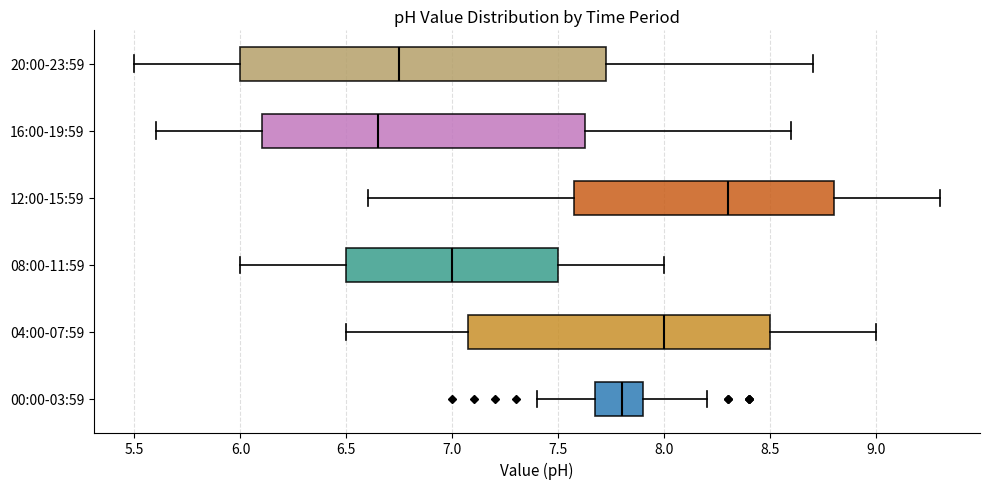

Which box has the furthest to the left median line?

16:00-19:59